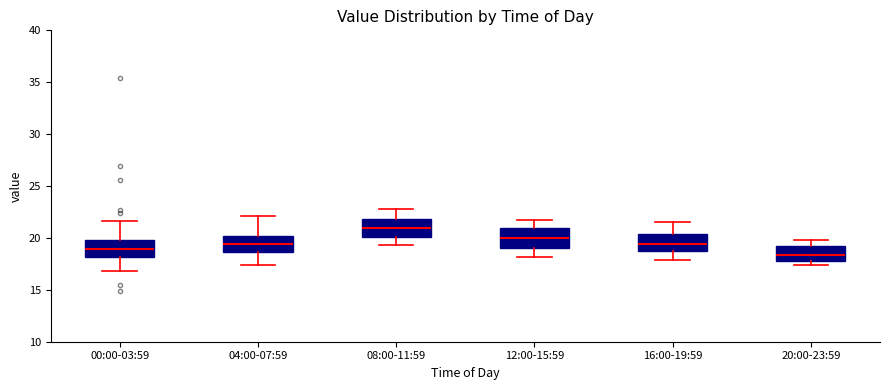

Which box has the highest median line?

08:00-11:59